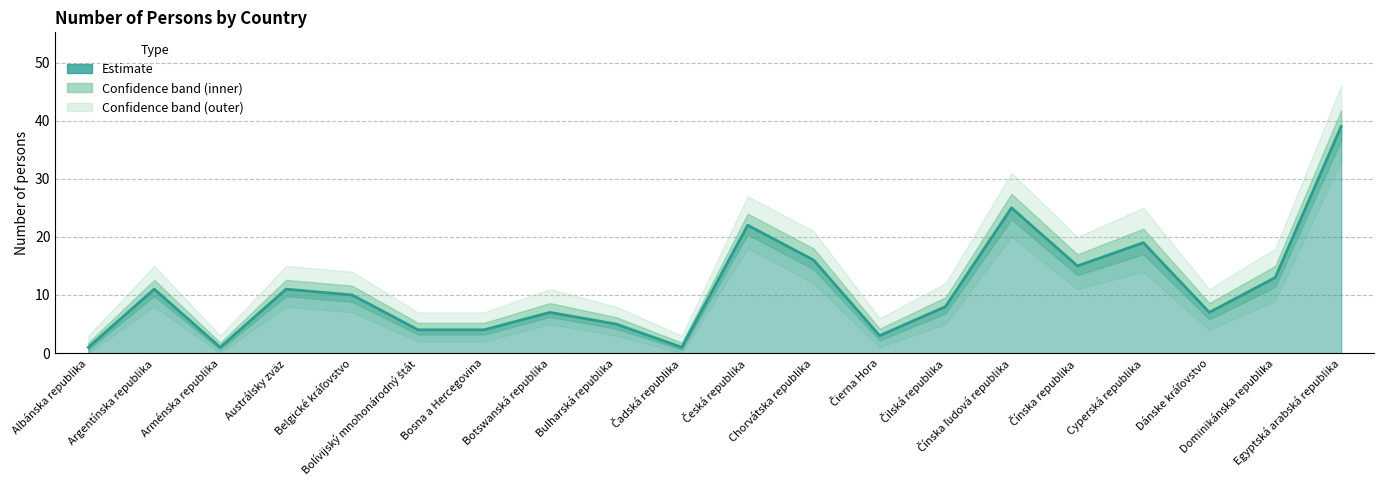

At which category does the data reach its first local valley?

Arménska republika